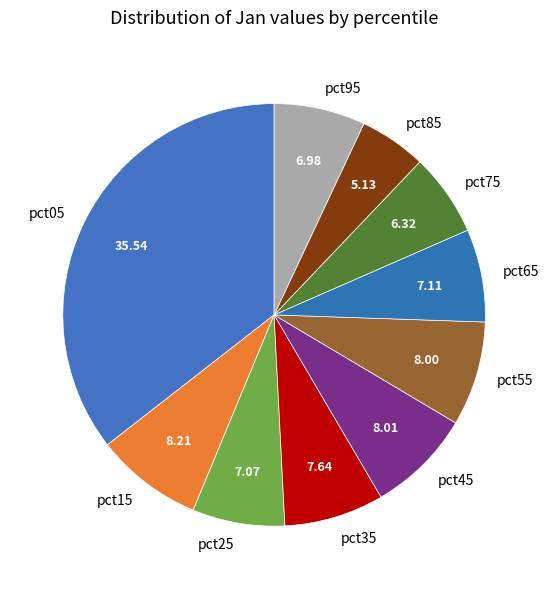

The pct65 slice represents 7% of the pie. True or false?

True